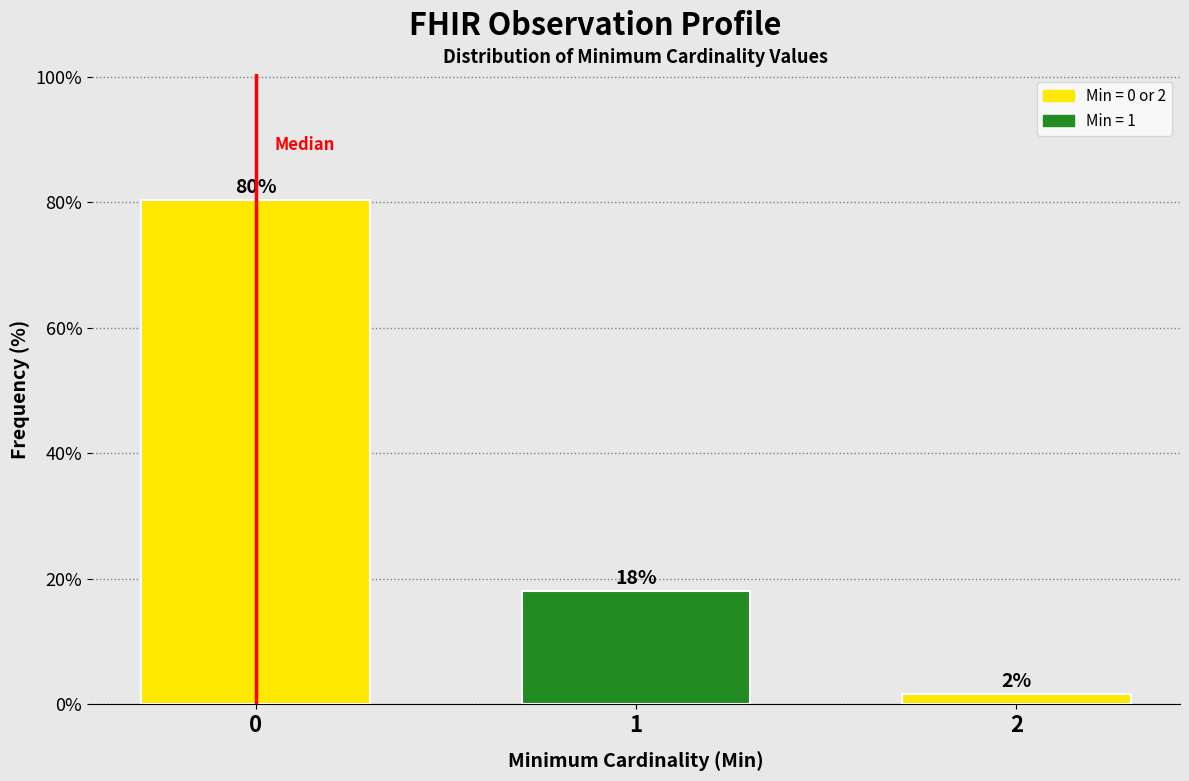

What is the value of the 1st bar from the left?

80.3